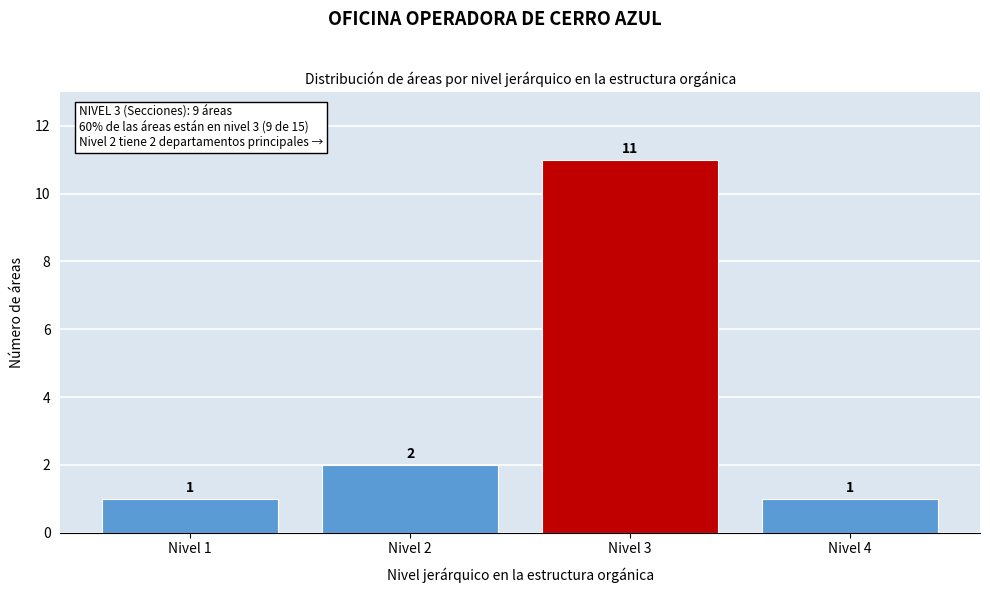

Reading left to right, extract all data points from this chart.

Nivel 1=1	Nivel 2=2	Nivel 3=11	Nivel 4=1